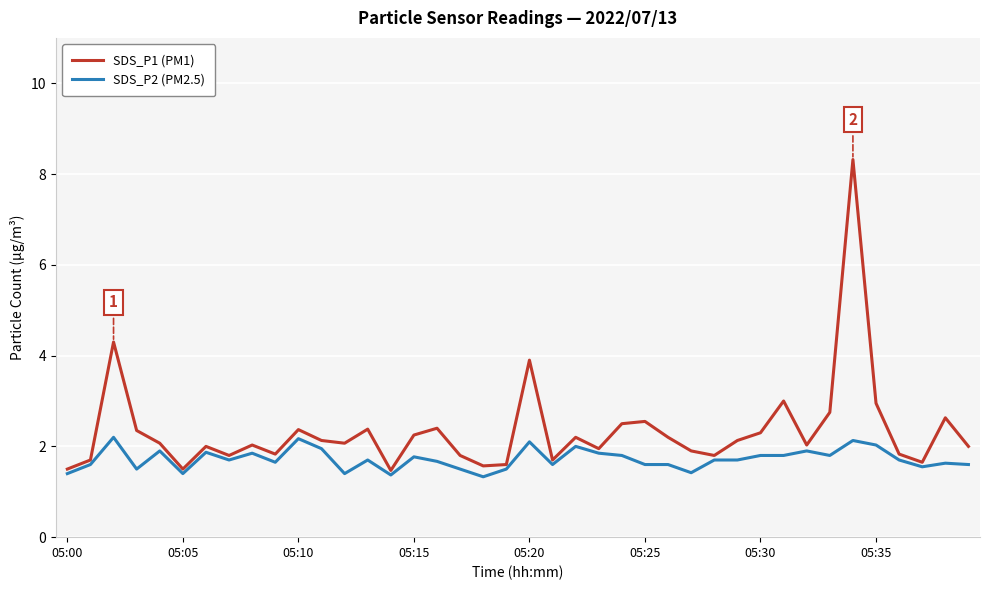

What is the difference between the second highest and second lowest values in the SDS_P1 (PM1) series?

2.8